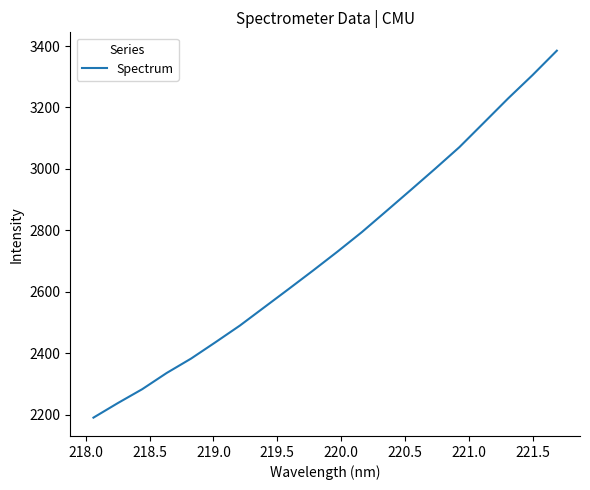

What is the minimum value shown in the chart?

2190.7